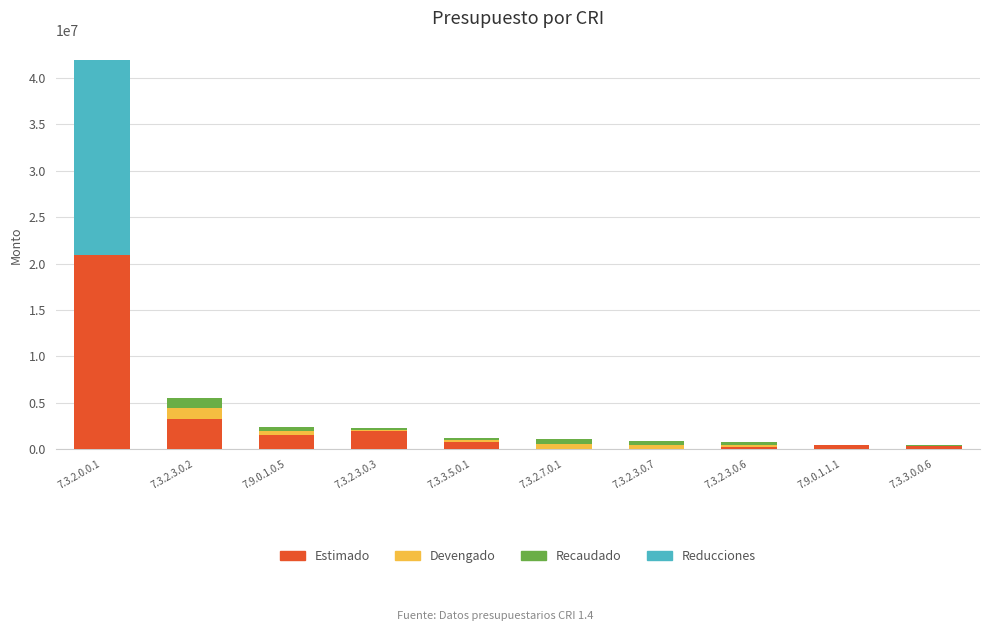

The value of Estimado at 7.9.0.1.0.5 is 1500000.0. True or false?

True